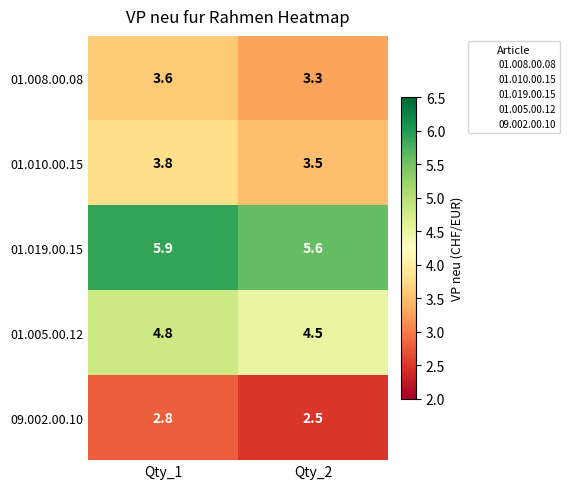

What is the maximum value shown in the chart?

5.9